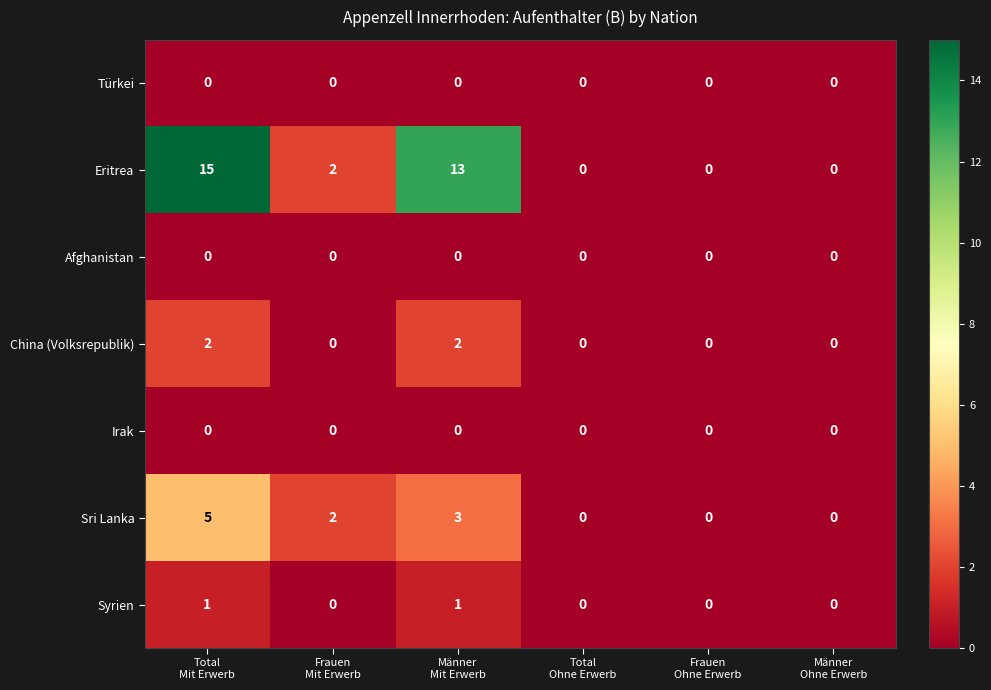

What is the difference between the second highest and minimum values in the Eritrea series?

13